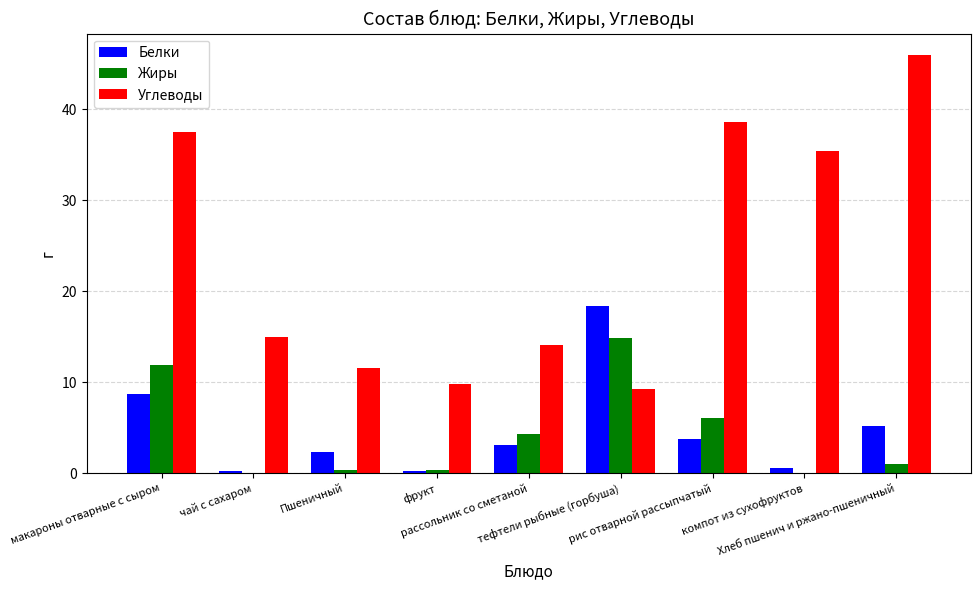

At which category is the sum across all series the highest?

макароны отварные с сыром